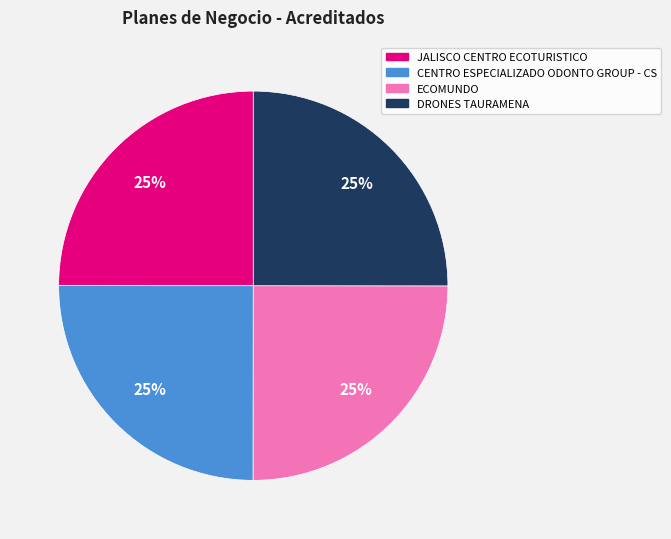

To the nearest percent, what is the combined percentage of JALISCO CENTRO ECOTURISTICO and ECOMUNDO?

50%